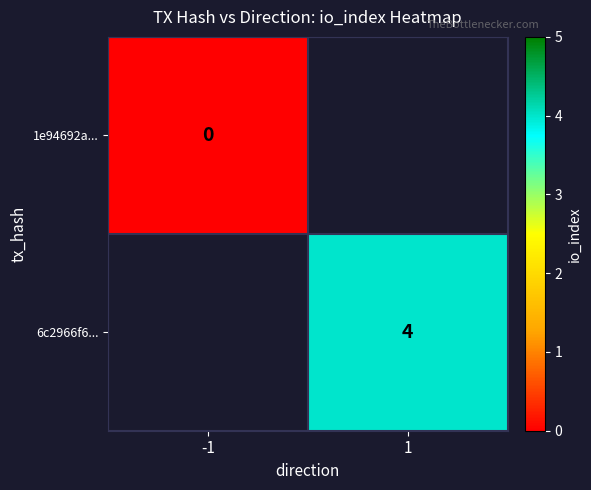

At how many categories does at least one series exceed 1?

1